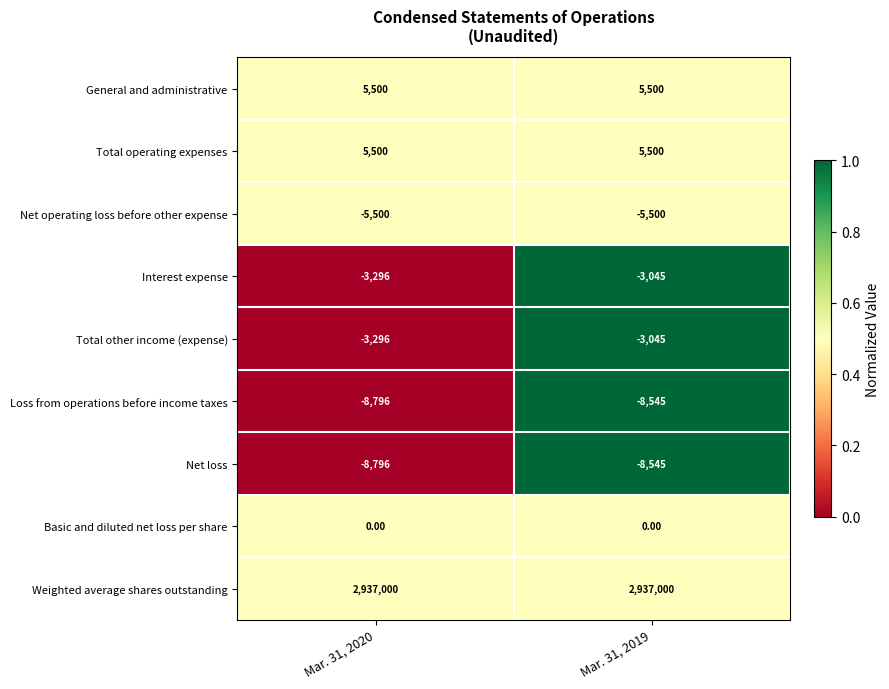

What is the spread (max minus min) of values at Mar. 31, 2020?

2945796